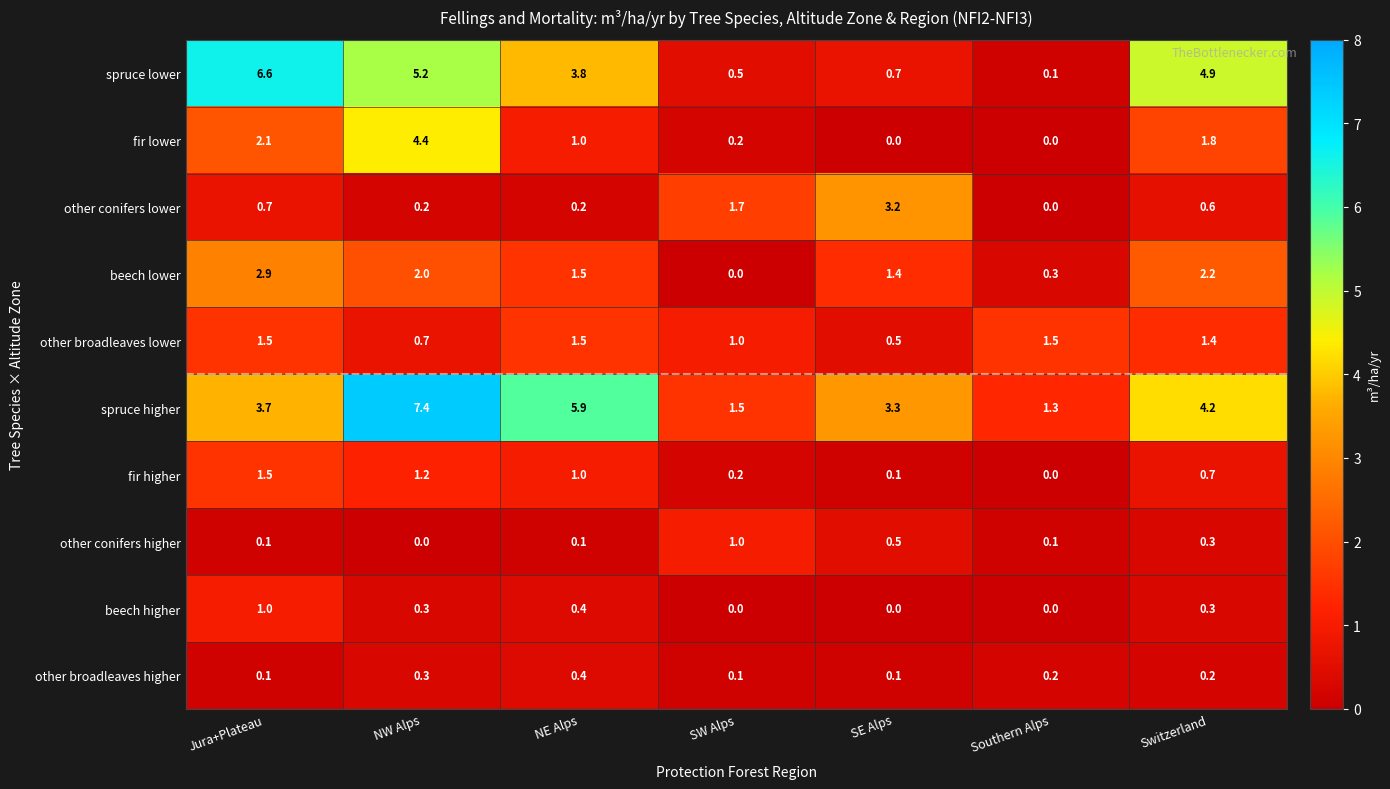

At which category is the sum across all series the highest?

NW Alps